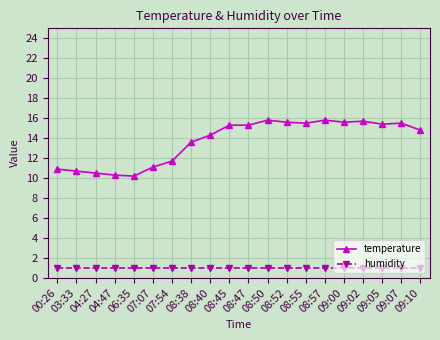

What is the label of the 3rd point from the right?

09:05